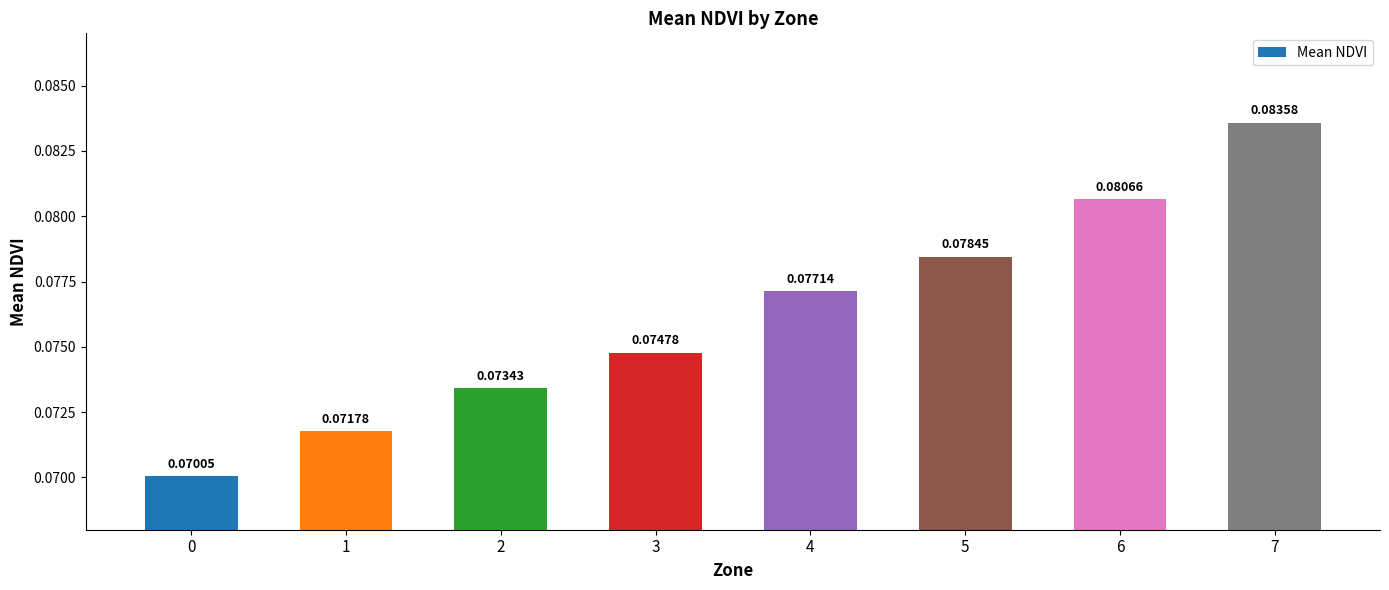

What is the sum of all values?

0.6